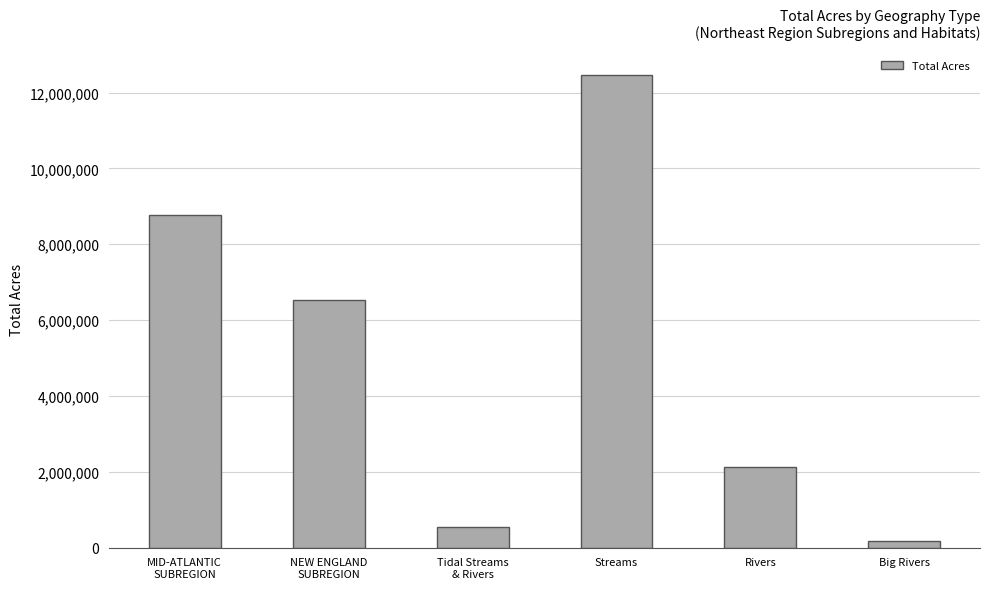

Reading left to right, extract all data points from this chart.

8772378.0	6535305.5	532379.3	12472128.0	2132077.2	171099.0